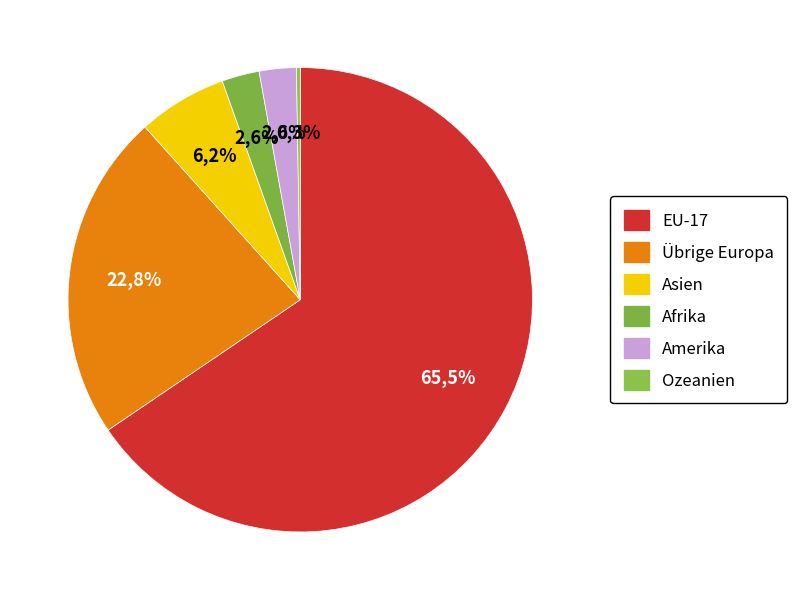

Which category has the smallest portion of the pie?

Ozeanien